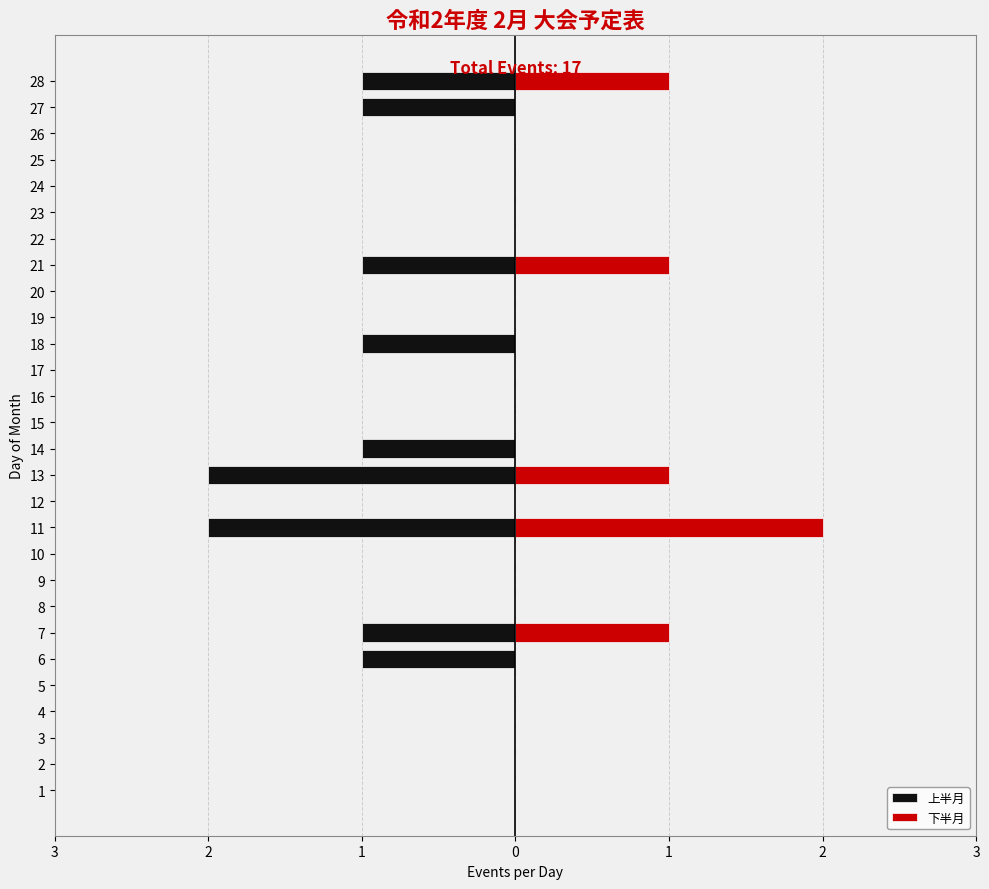

What is the difference between the maximum and minimum values in the 上半月 series?

2